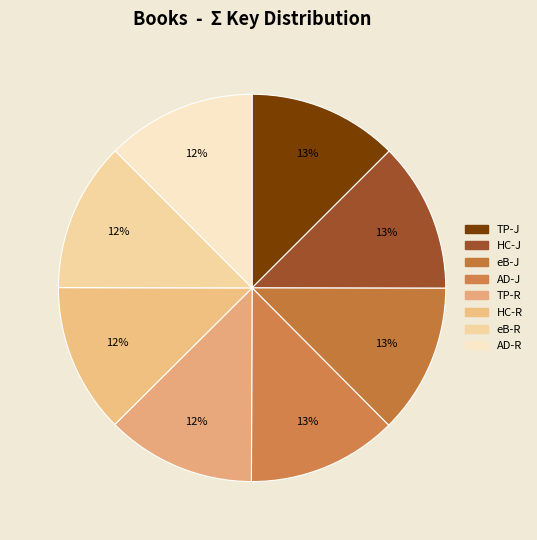

Count the number of slices in the pie.

8